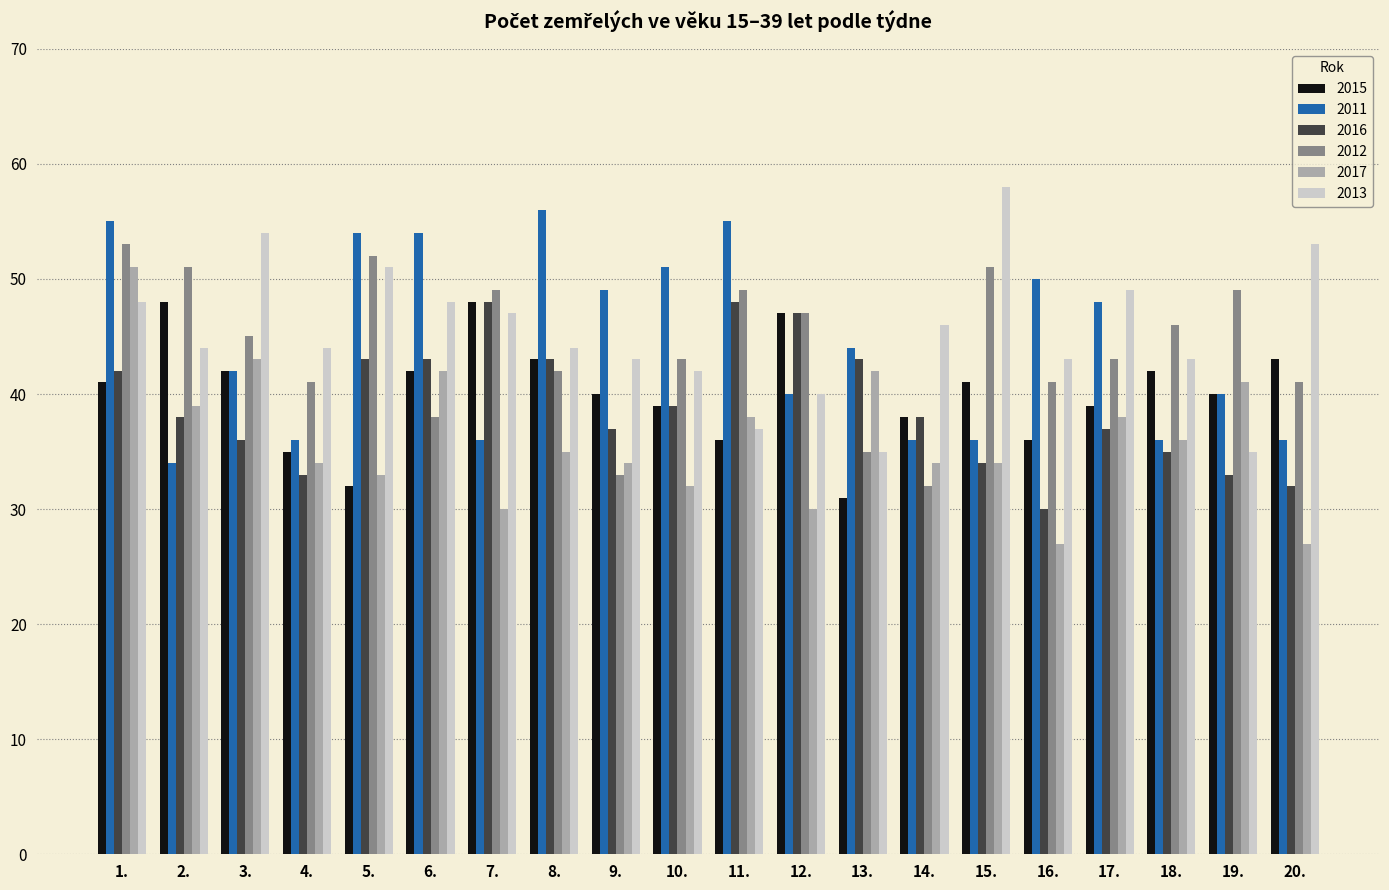

Is it true that 2011 equals 26 at 16.?

False